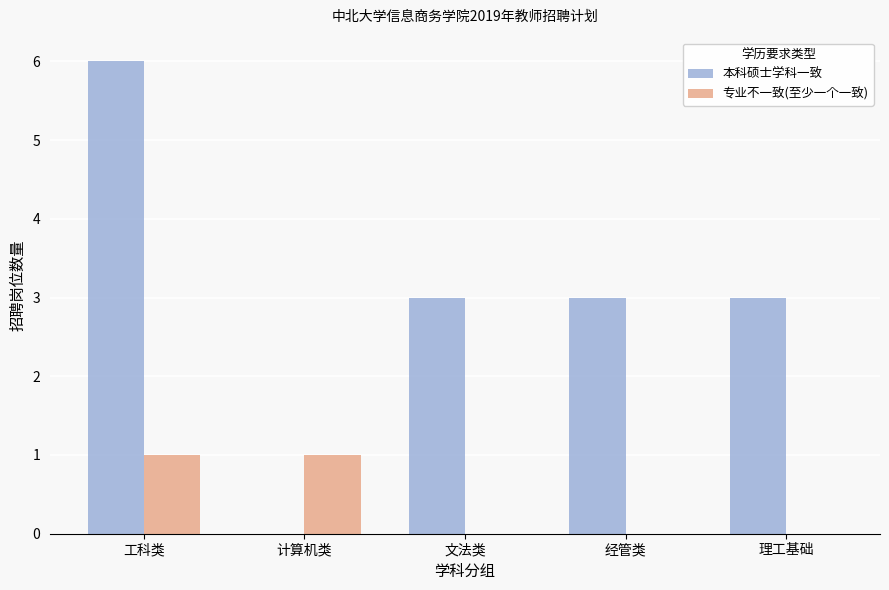

Reading left to right, transcribe all the data shown in this chart.

本科硕士学科一致: 工科类=6	计算机类=0	文法类=3	经管类=3	理工基础=3
专业不一致(至少一个一致): 工科类=1	计算机类=1	文法类=0	经管类=0	理工基础=0